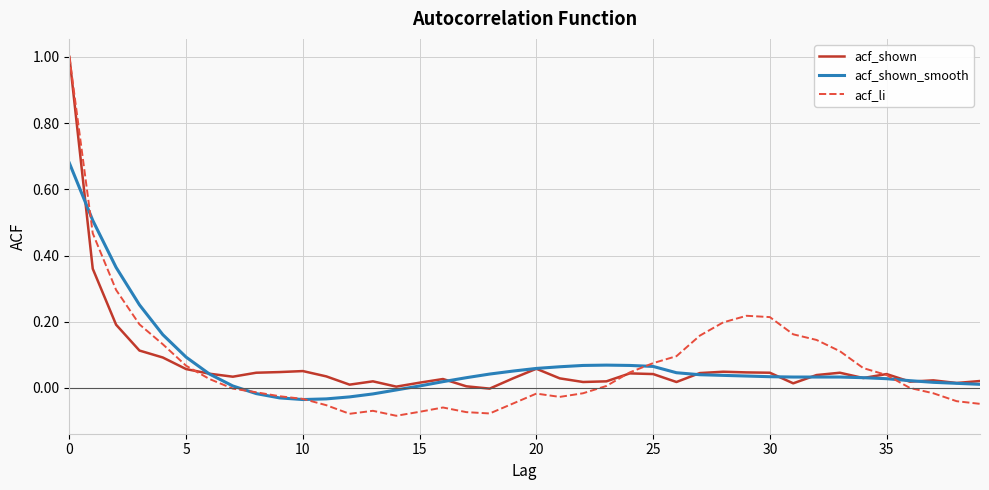

How many values in acf_shown_smooth are above zero?

33